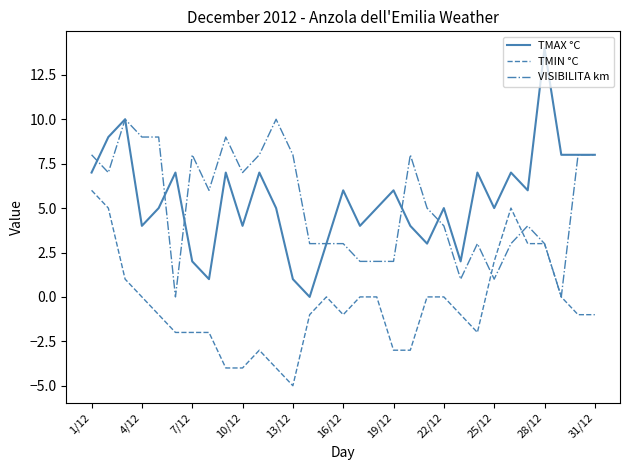

List the series in order of their peak value, lowest first.

TMIN °C, VISIBILITA km, TMAX °C